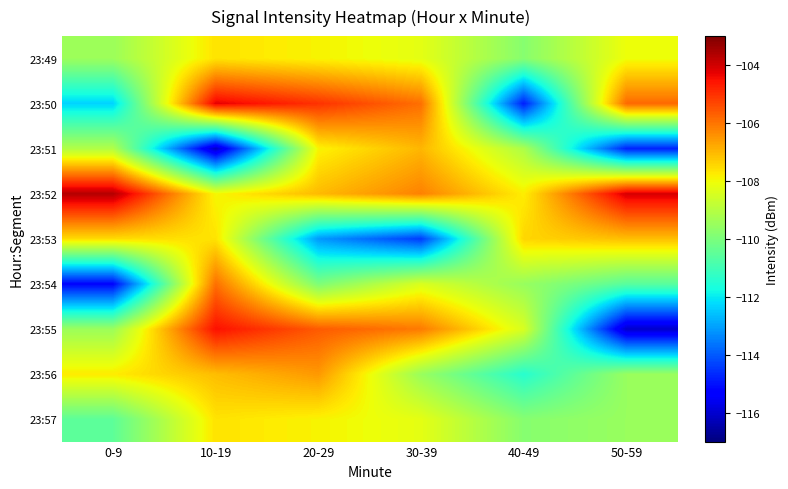

Which has a higher value, 20-29 or 10-19?

10-19